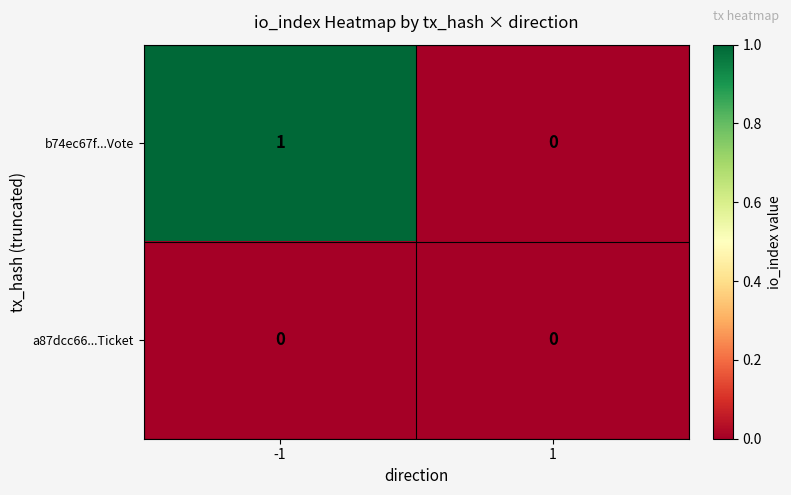

Which series has the largest total across all categories?

b74ec67f...Vote